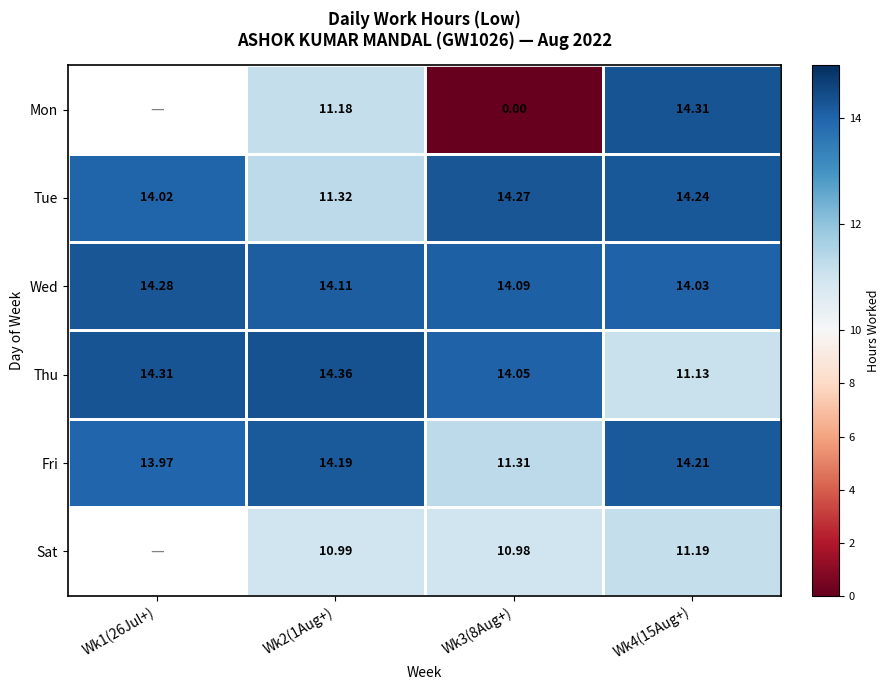

What is the minimum value for Wed?

14.0